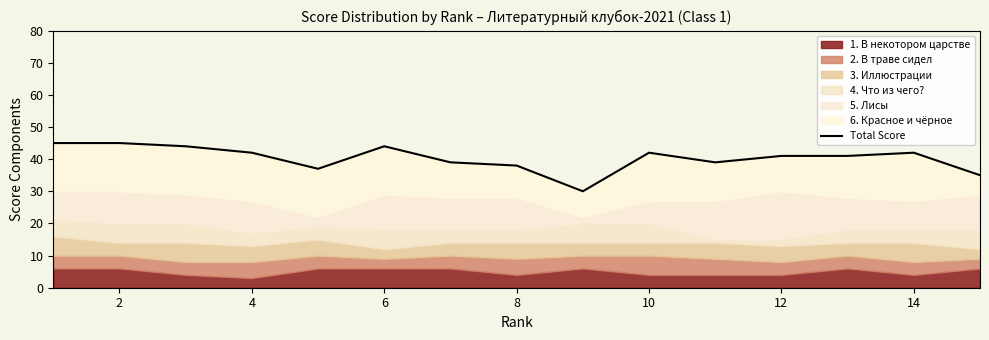

Reading left to right, what are all the values shown in this chart?

45	45	44	42	37	44	39	38	30	42	39	41	41	42	35